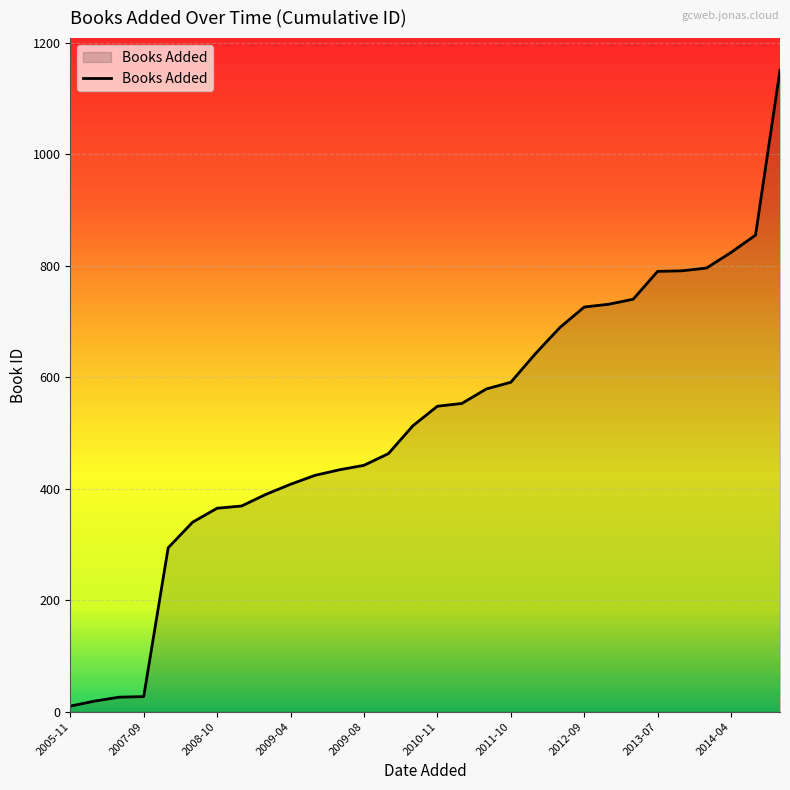

What is the maximum value shown in the chart?

1151